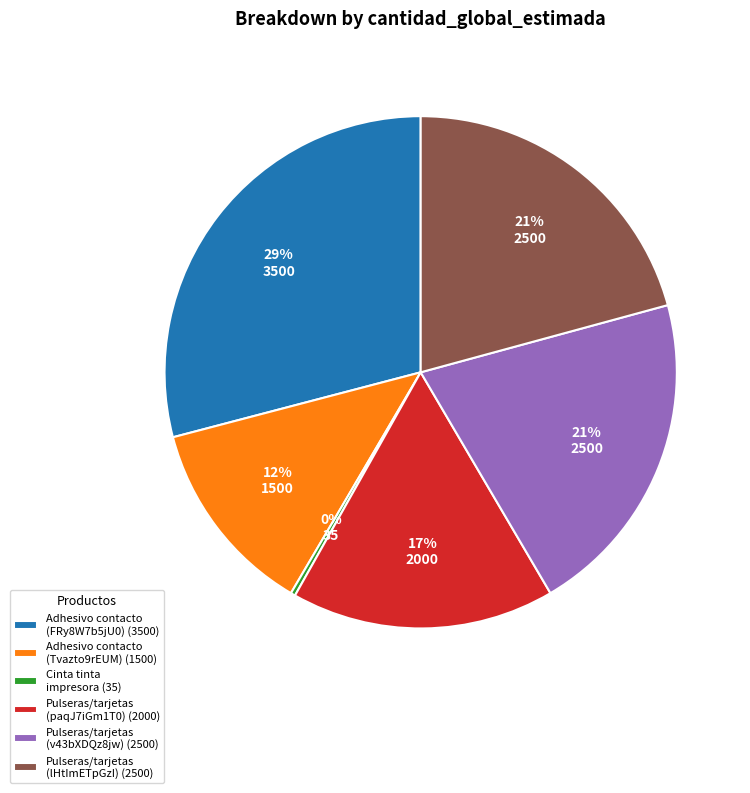

Which slice is the smallest?

Cinta tinta impresora (35)